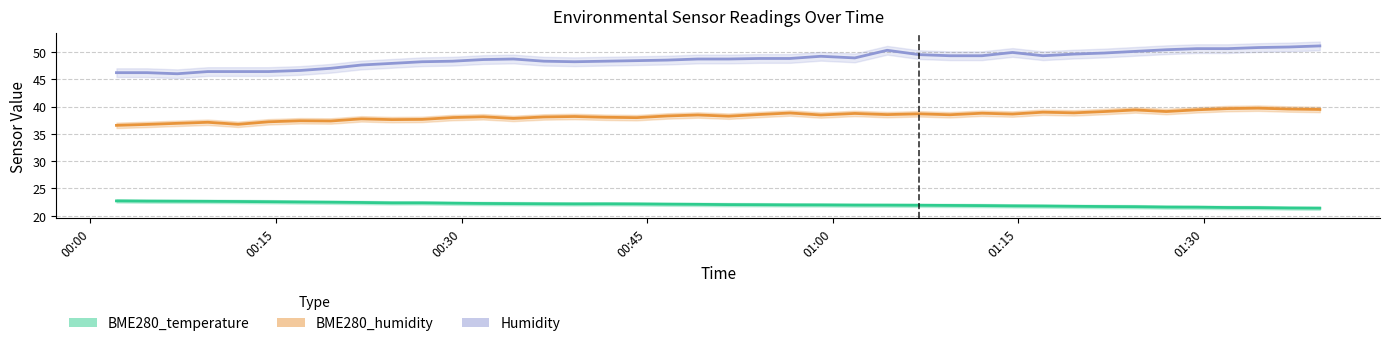

True or false: BME280_temperature has more than 0 points higher than both neighbors.

True